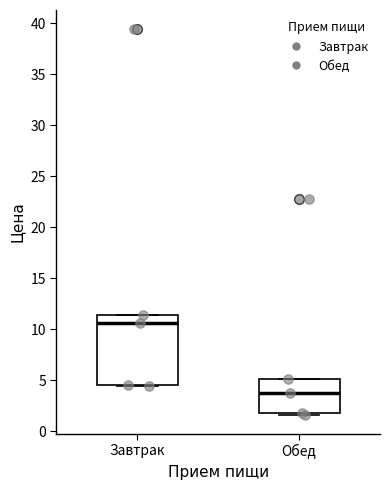

Where does the median line of the box for Обед sit on the y-axis? The values are not printed on the chart, so give them approximately, as read against the axis.

3.5